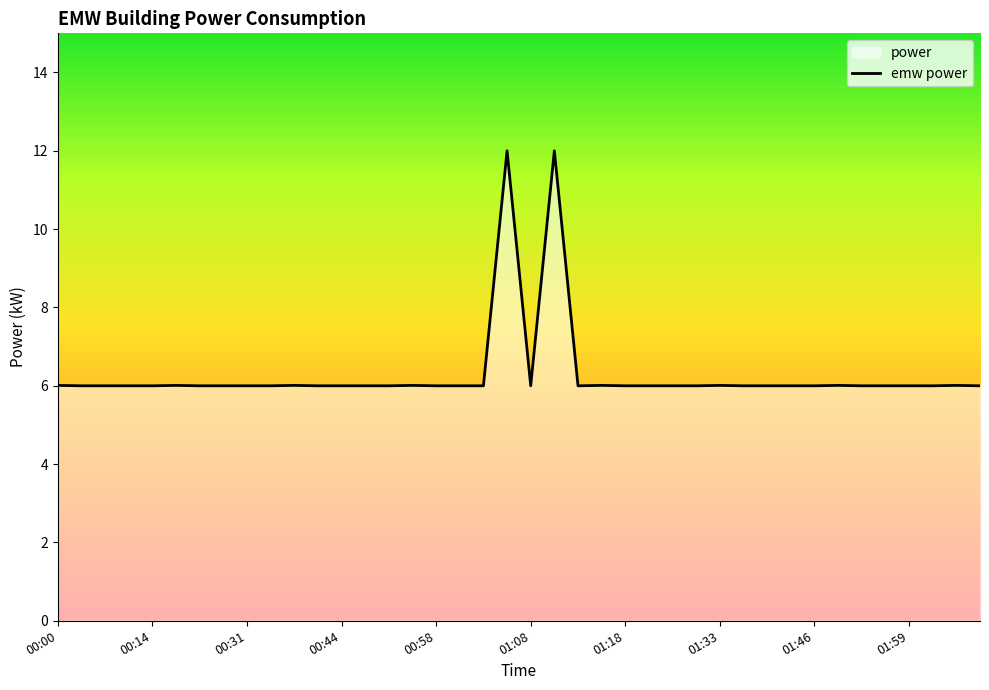

What is the difference between the maximum and minimum values?

6.0